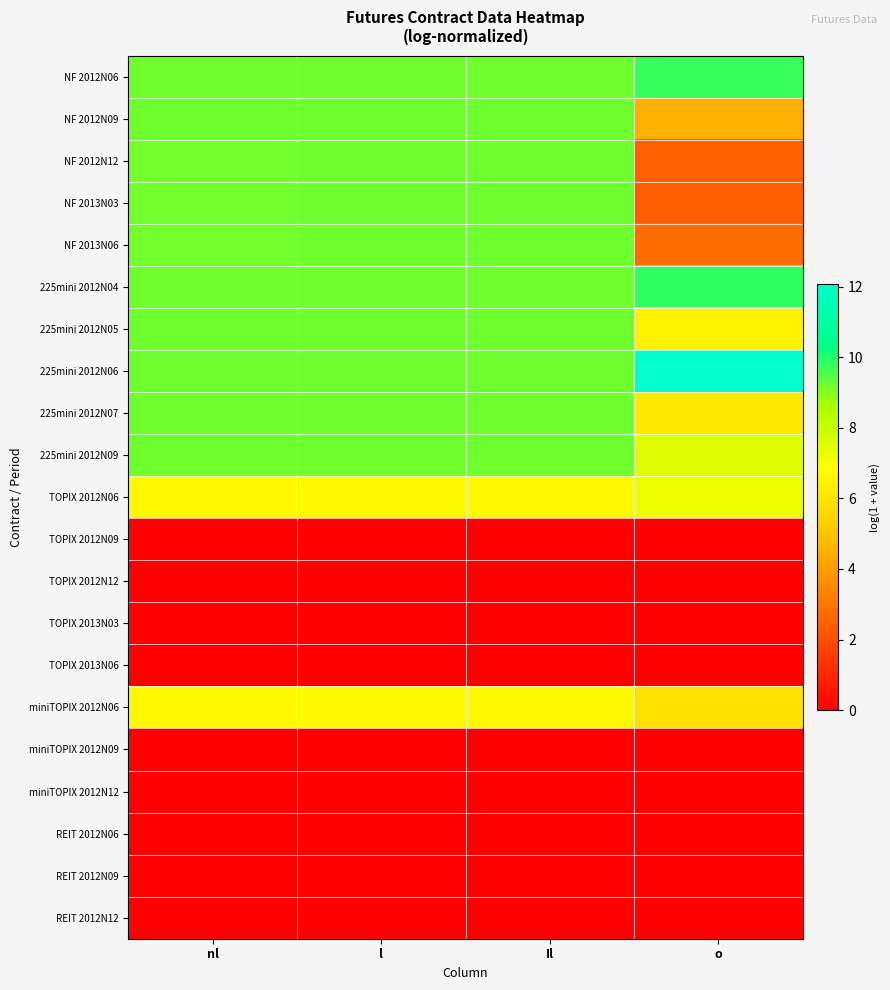

Which label corresponds to the largest value in the chart?

o